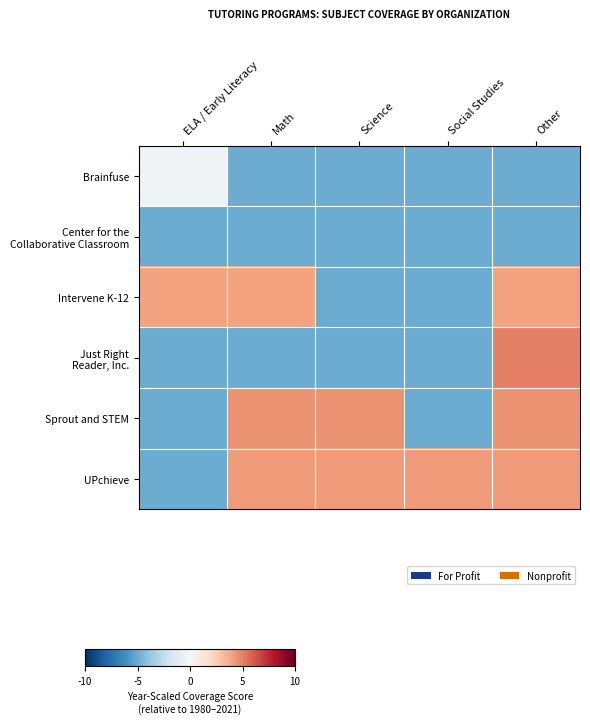

Which series has the largest range (max minus min)?

Just Right Reader, Inc.